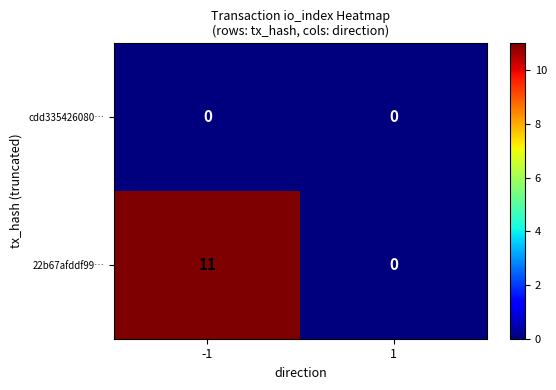

Between -1 and 1, which series saw the biggest shift?

22b67afddf99…